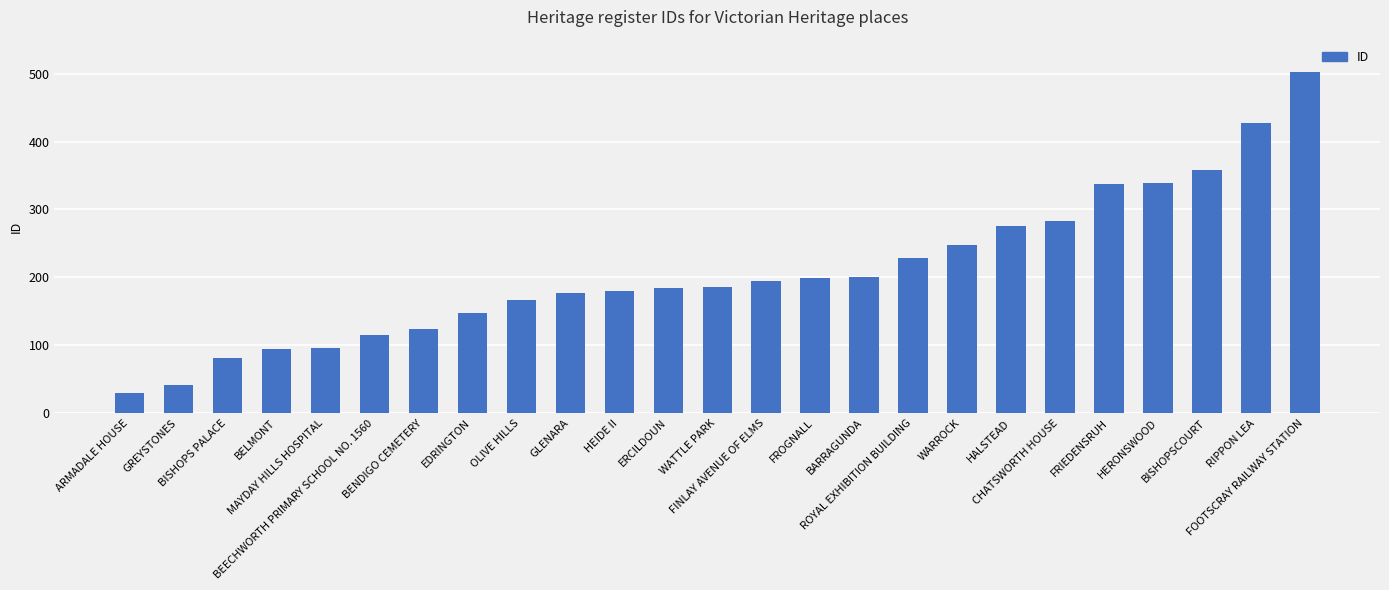

Where is the data nearest to the value 266?

HALSTEAD